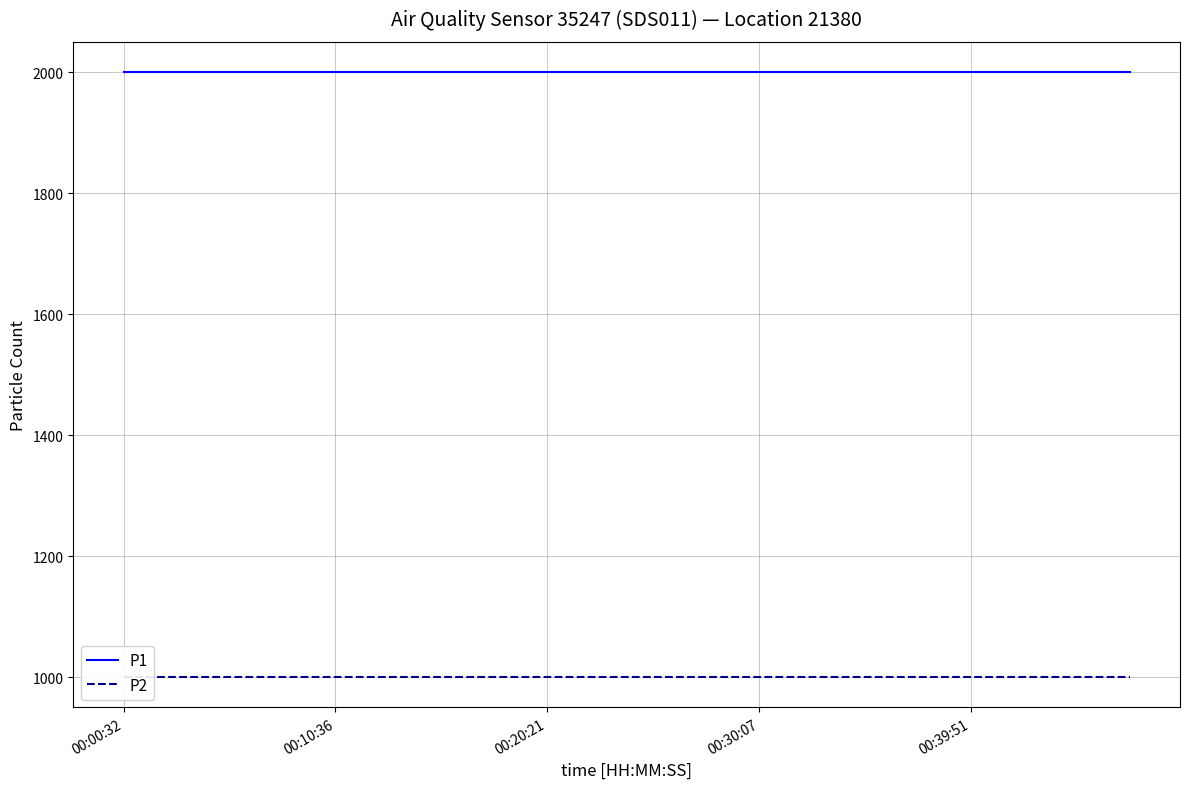

Rank the series by their maximum value, from lowest to highest.

P2, P1